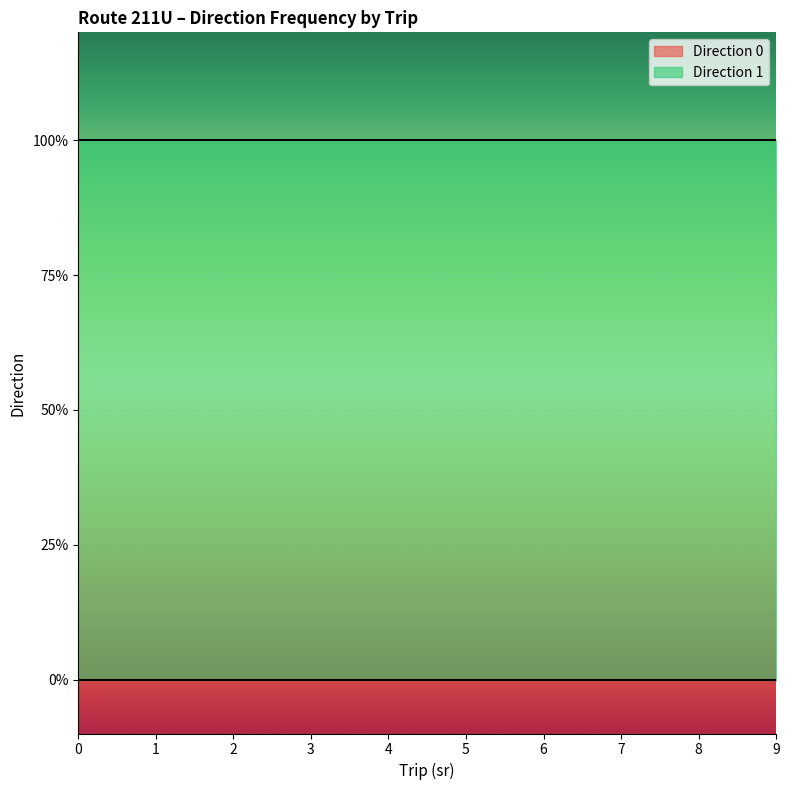

Is it true that Direction 1 equals 1 at 2?

True